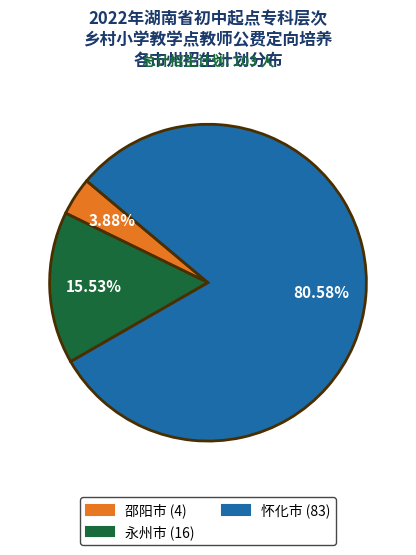

Which has a higher value, 永州市 or 邵阳市?

永州市